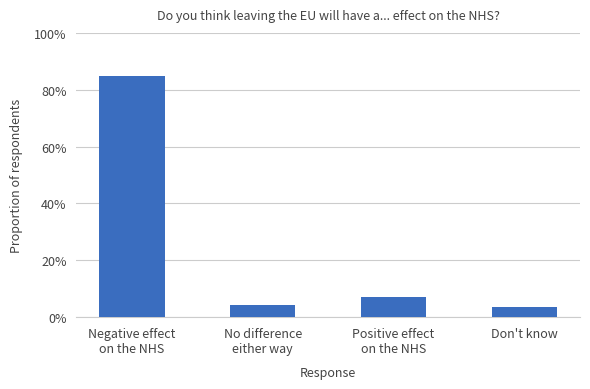

The chart shows a value of 1.2 at Negative effect
on the NHS. True or false?

False